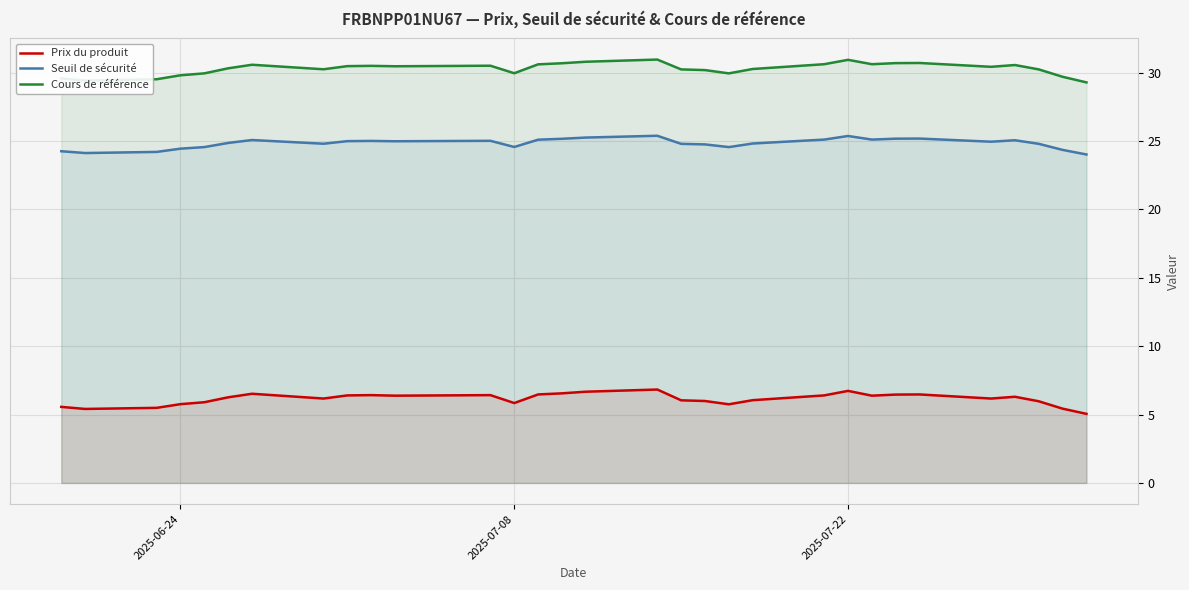

How many lines are shown in the chart?

3